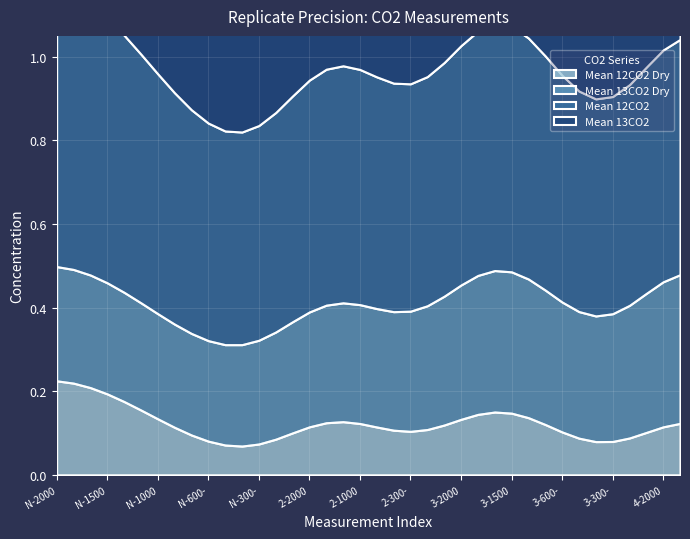

How many interior local peaks does the Mean 13CO2 series have?

6